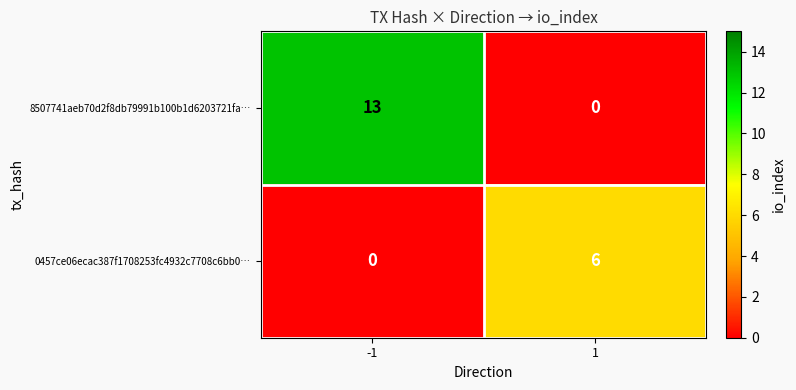

What is the sum of all 0457ce06ecac387f1708253fc4932c7708c6bb0… values?

6